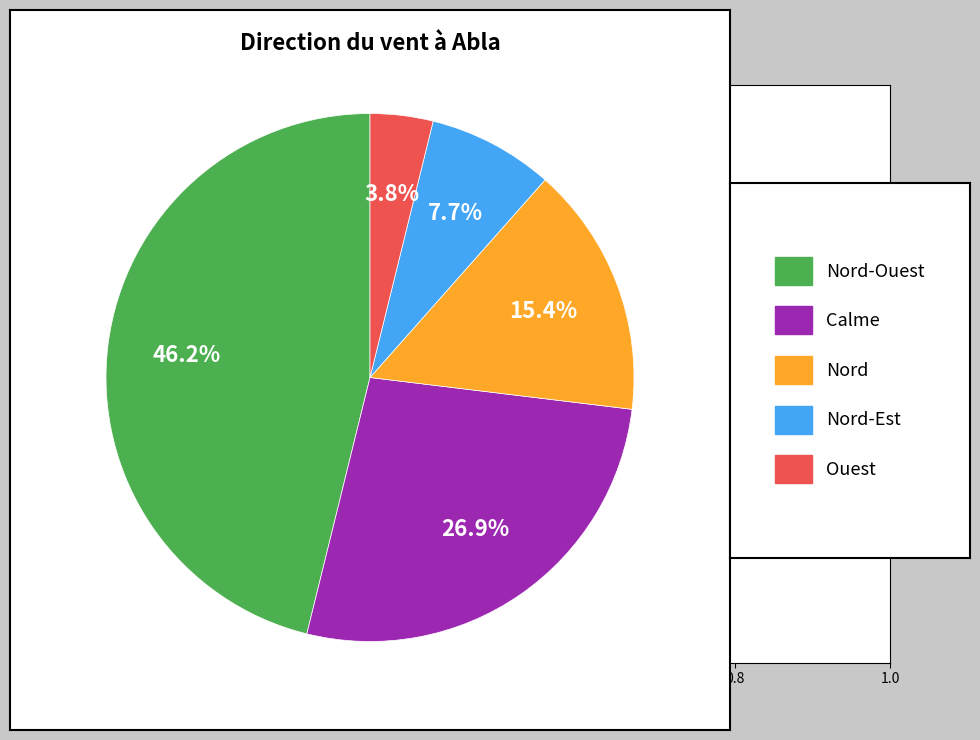

Does any single category account for the majority?

No